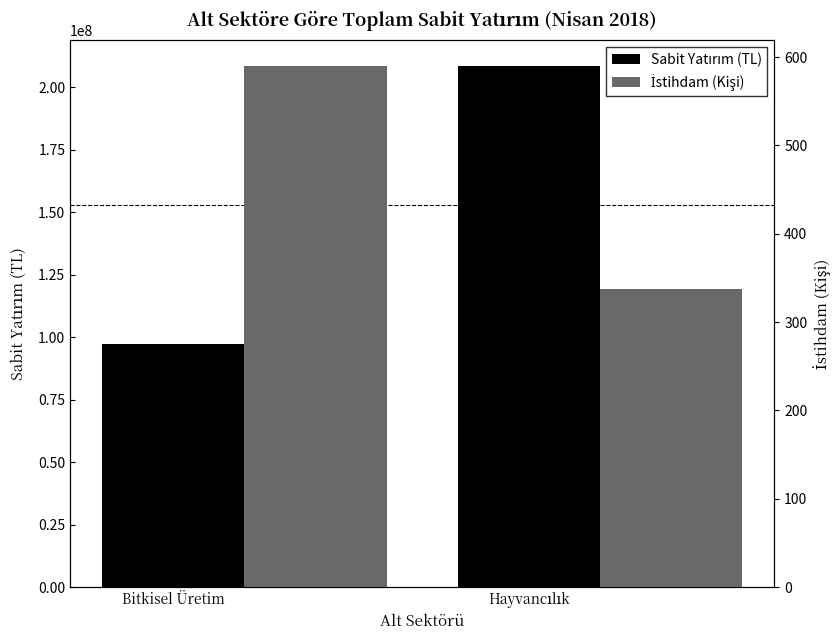

Which category has the lowest value in the Sabit Yatırım (TL) series?

Bitkisel Üretim